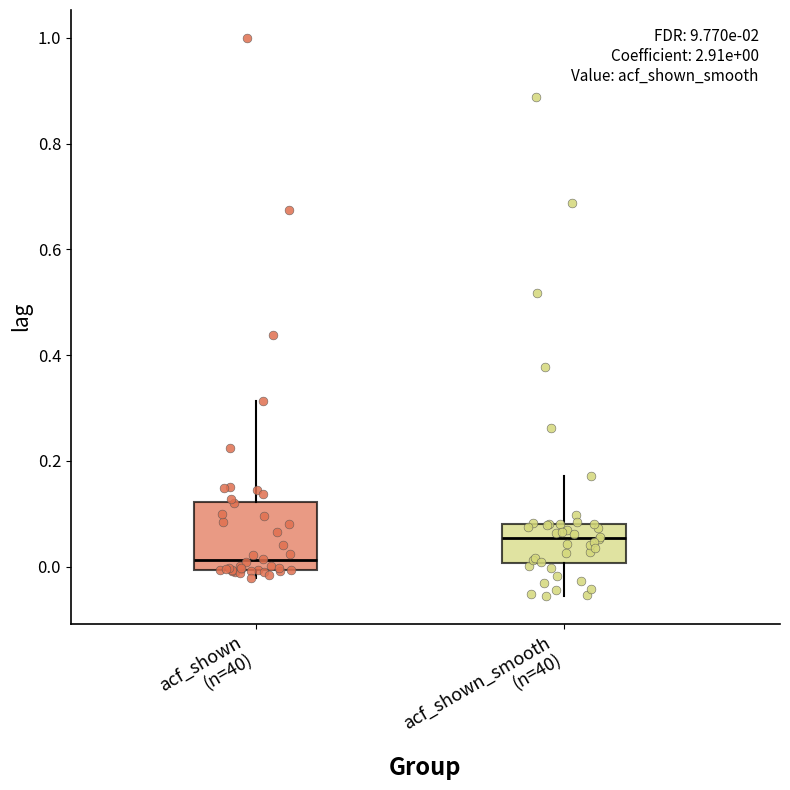

Which box's median line is the lowest?

acf_shown (n=40)